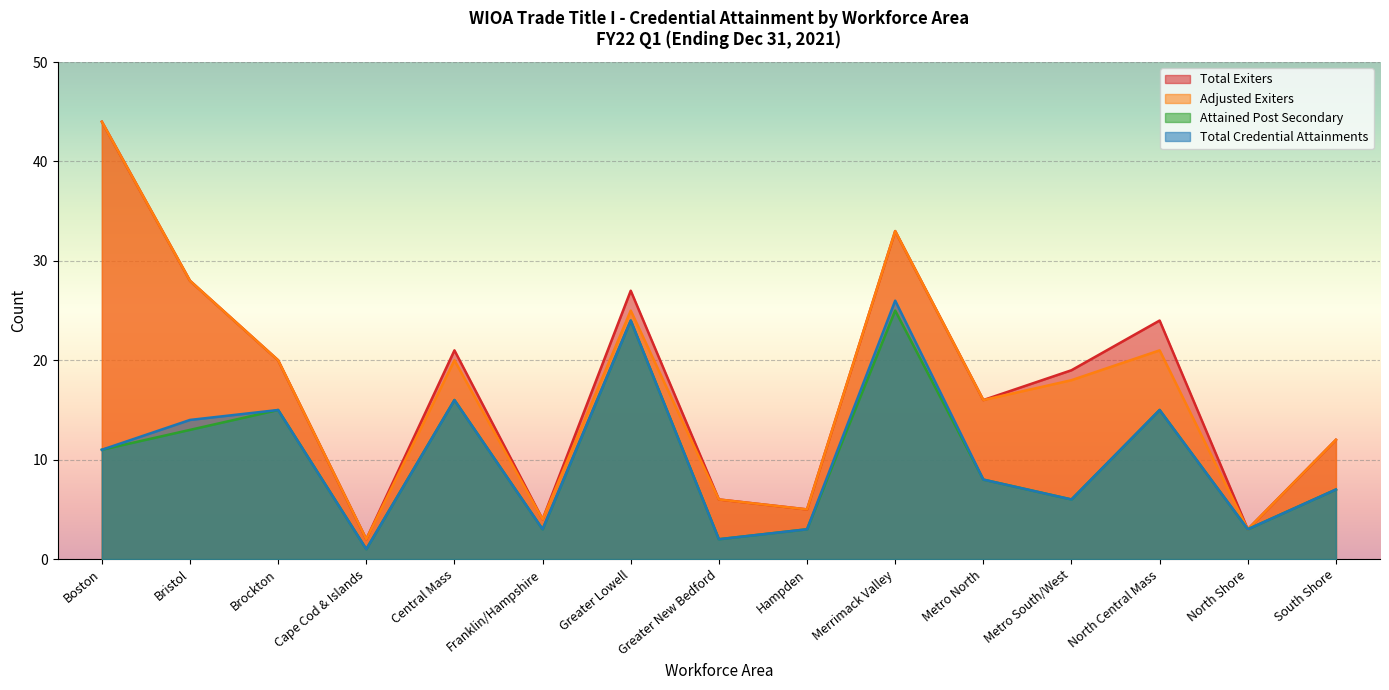

Which series has the largest range (max minus min)?

Total Exiters